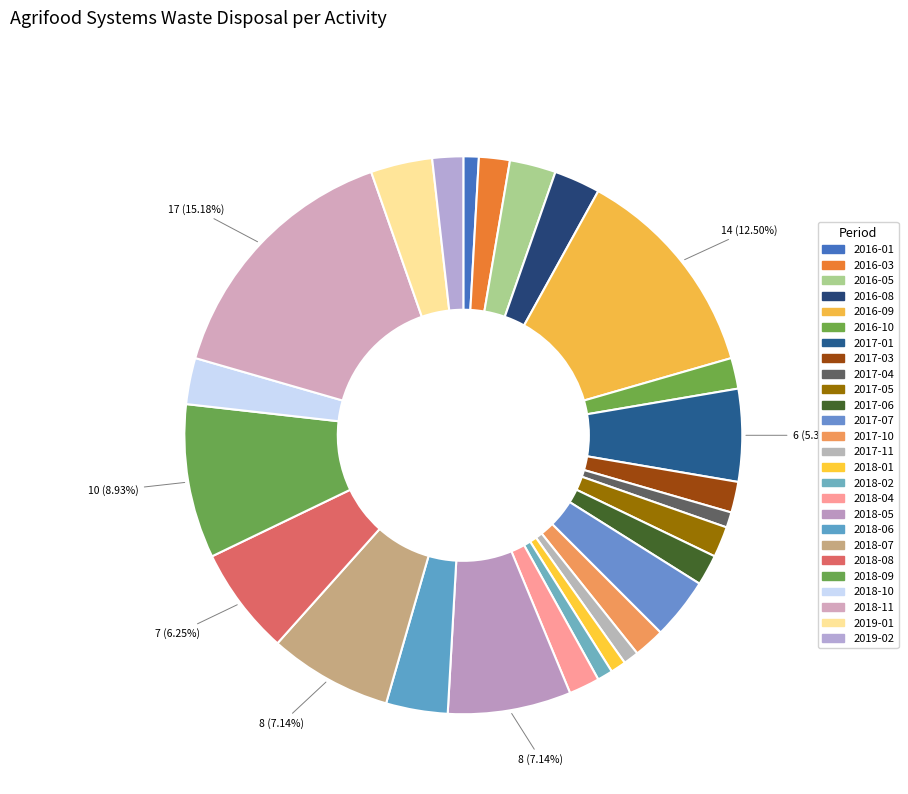

Which has a higher value, 2018-01 or 2017-06?

2017-06